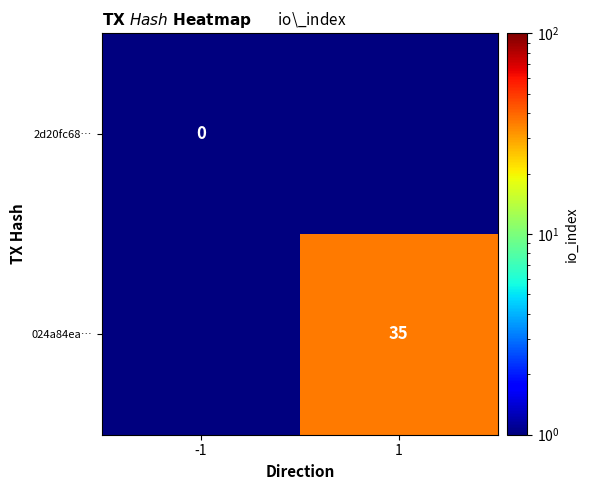

The 024a84ea… series shows 35 at 1. True or false?

True